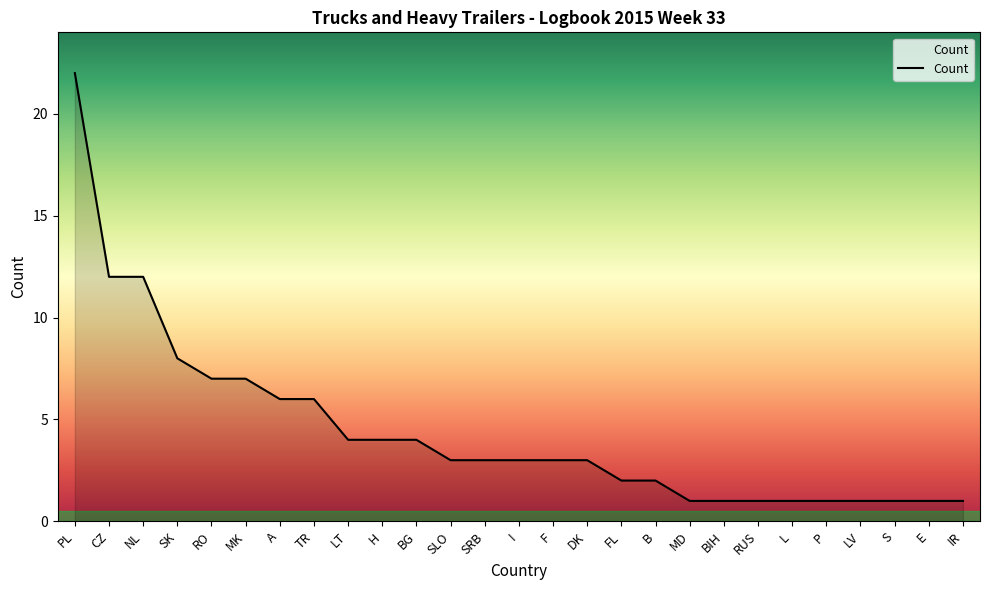

Which category has the highest value across all series?

PL